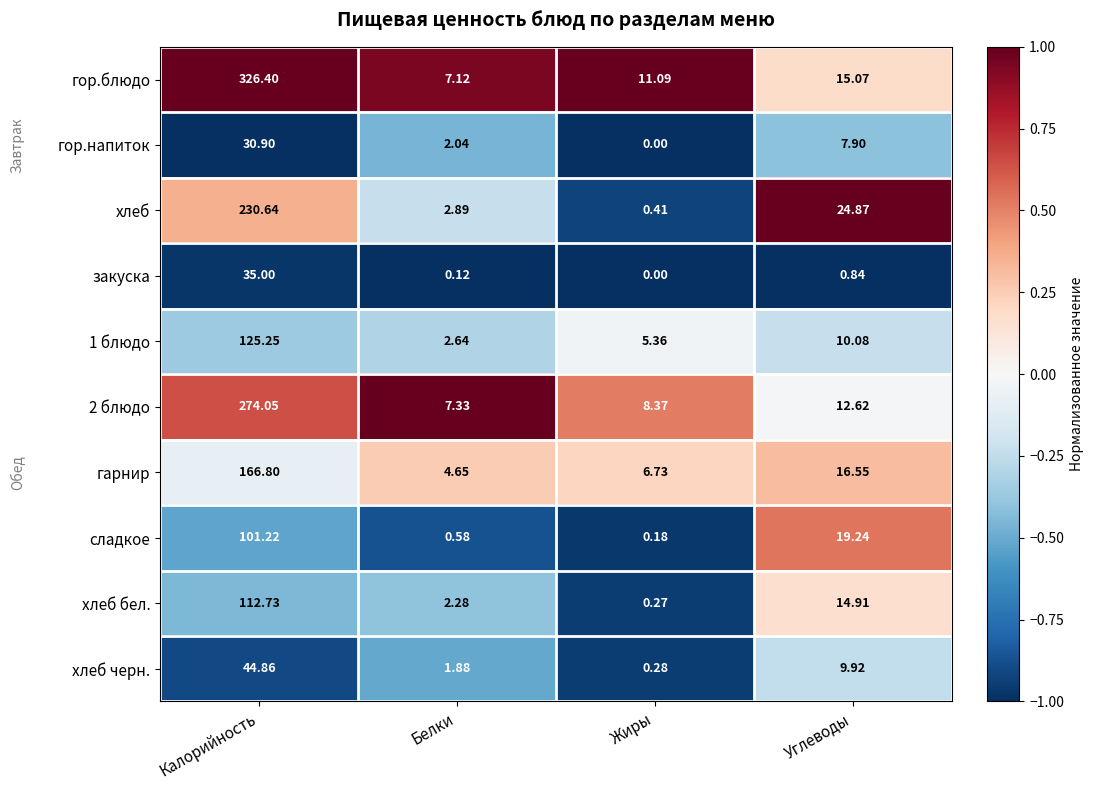

Which series has the widest spread of values?

гор.блюдо